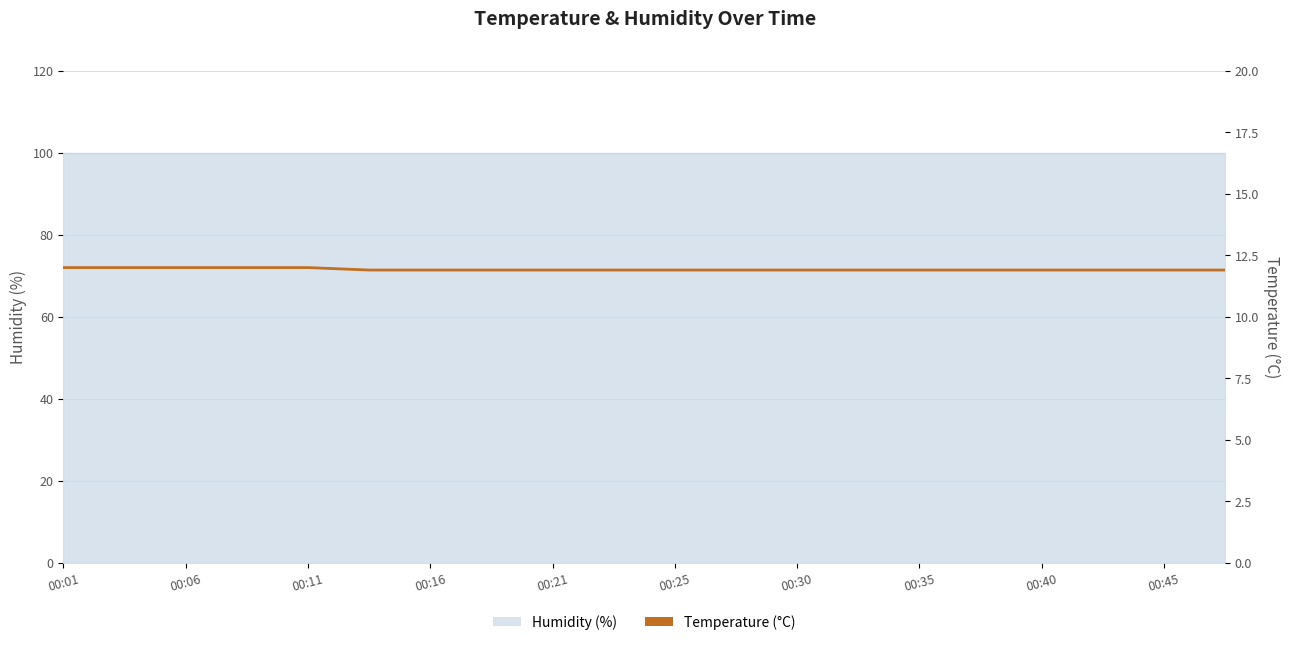

How many categories are shown in the chart?

20